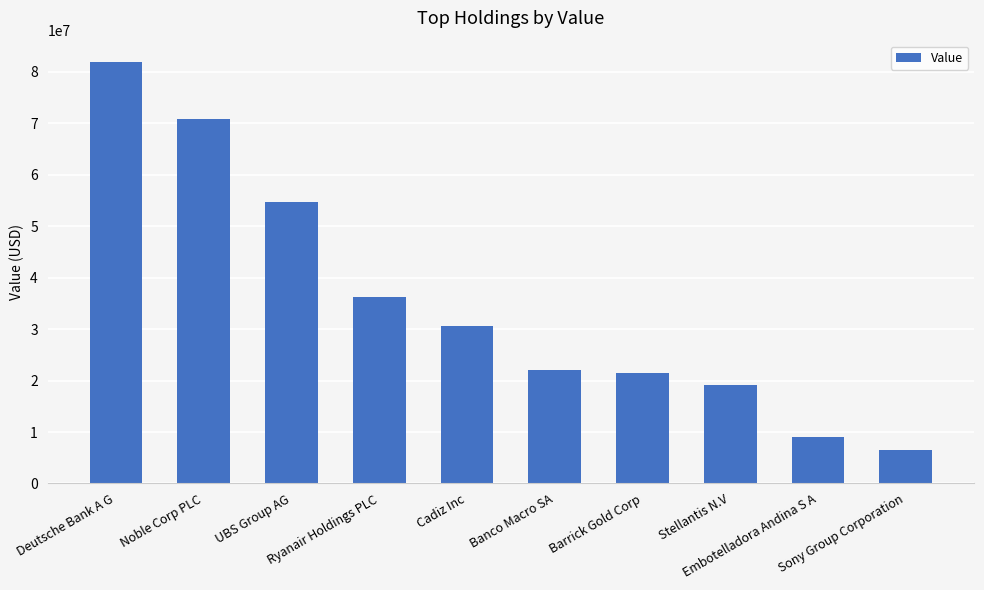

Reading left to right, what are all the values shown in this chart?

Deutsche Bank A G=81990823	Noble Corp PLC=70921117	UBS Group AG=54765866	Ryanair Holdings PLC=36329277	Cadiz Inc=30686499	Banco Macro SA=22117723	Barrick Gold Corp=21502983	Stellantis N.V=19122860	Embotelladora Andina S A=9002175	Sony Group Corporation=6412400